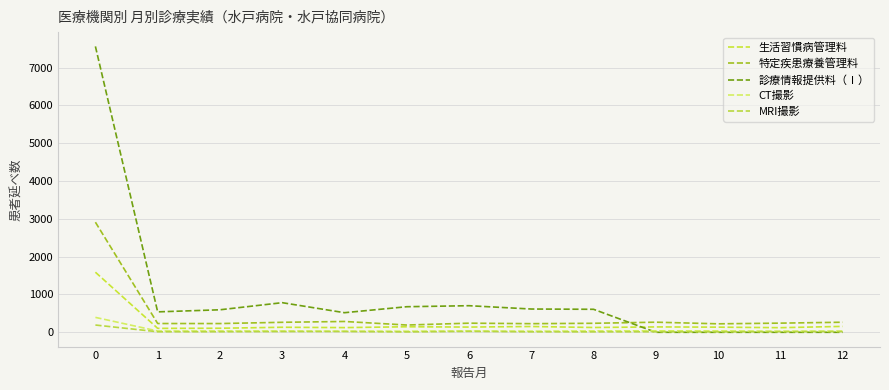

Reading left to right, what are all the values shown in this chart?

生活習慣病管理料: 1588	104	107	133	124	146	138	153	127	142	136	122	156
特定疾患療養管理料: 2911	232	231	264	286	192	241	228	238	267	224	242	266
診療情報提供料（Ⅰ）: 7559	540	595	783	518	676	703	615	608	0	0	0	0
CT撮影: 394	34	35	33	29	29	34	29	36	39	37	28	31
MRI撮影: 192	14	15	20	21	10	25	13	12	14	12	17	19